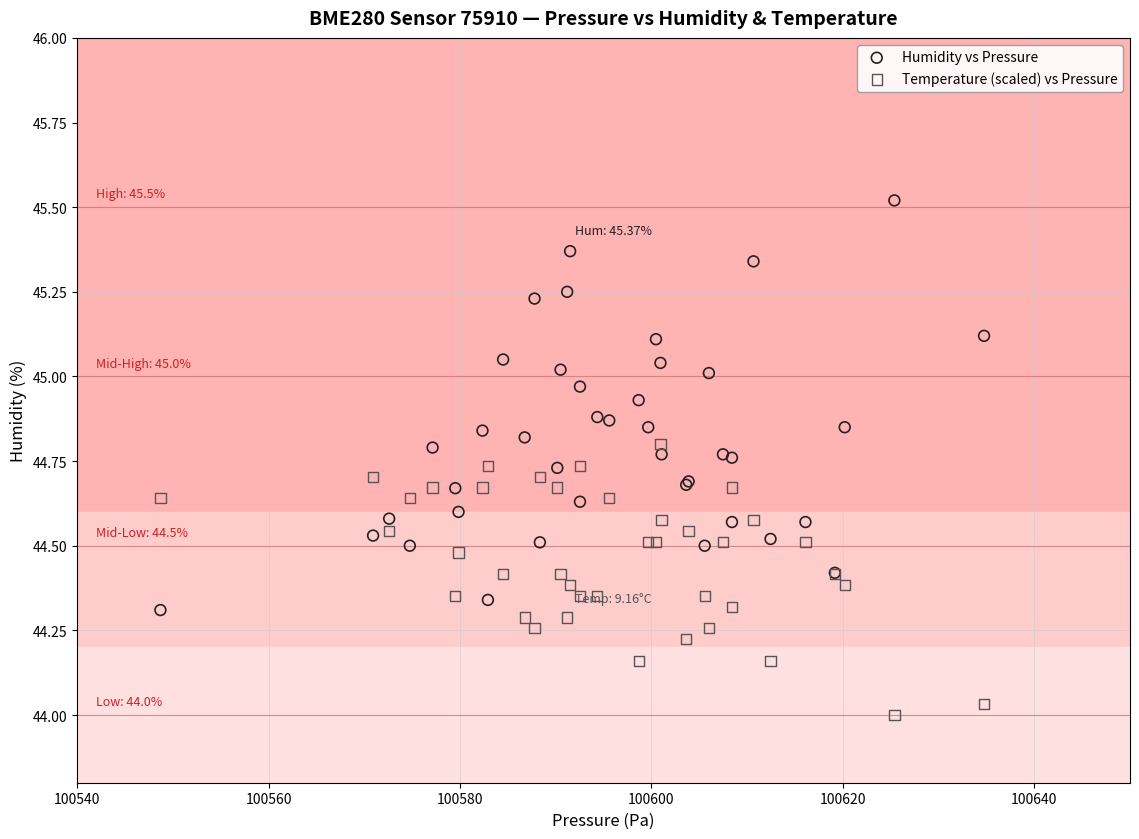

Which series contains the highest Y value?

Humidity vs Pressure